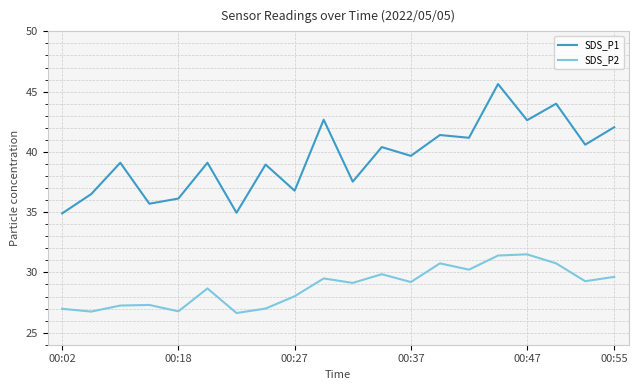

True or false: SDS_P1 and SDS_P2 cross at least once.

False